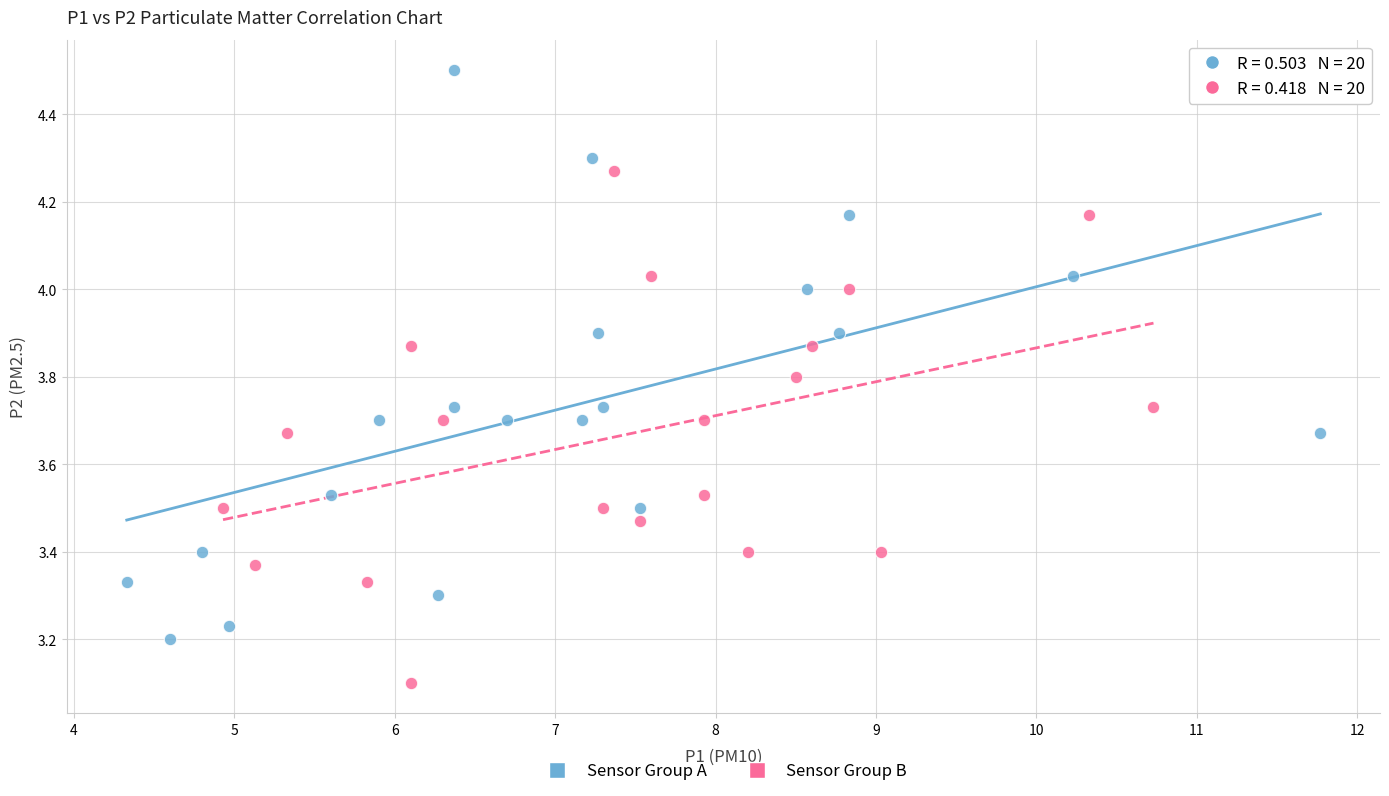

Which series contains the lowest Y value?

Sensor Group B